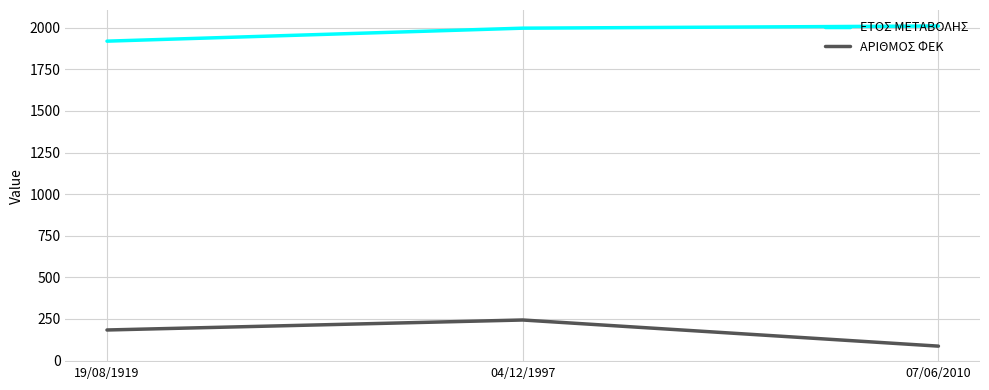

Is this an area chart (filled region under the line)?

No